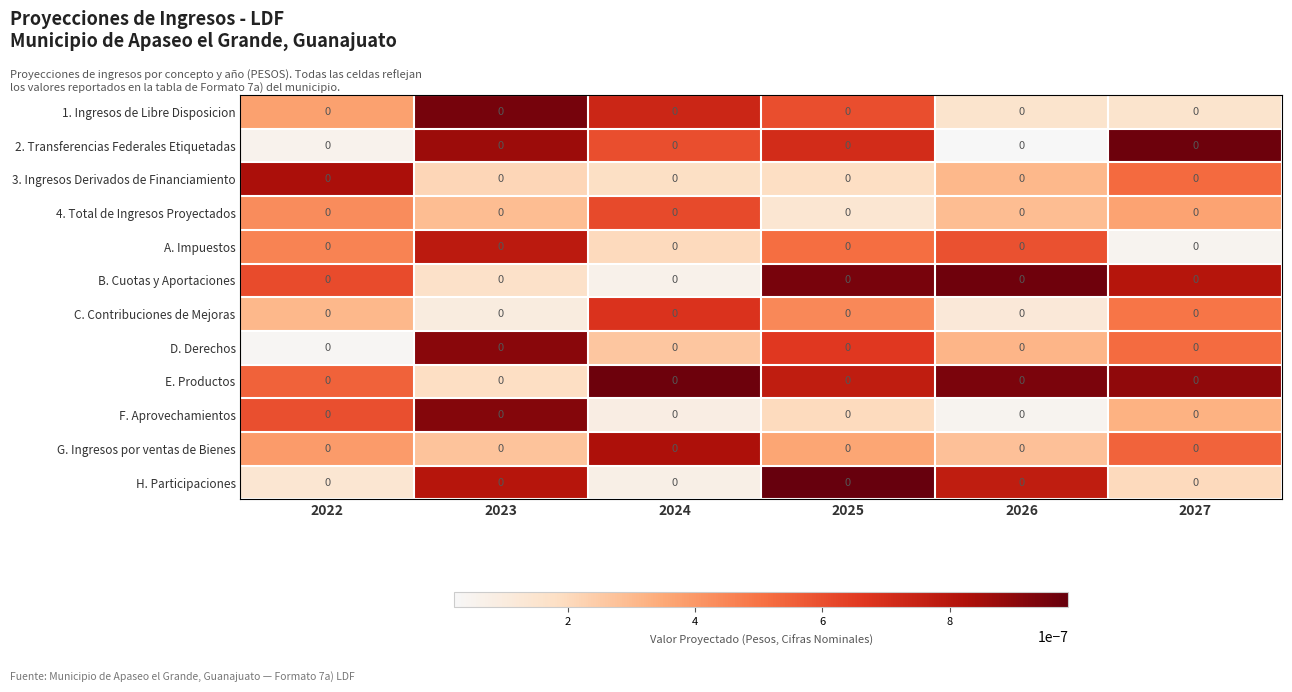

Rank the series at 2022 from highest to lowest value.

3. Ingresos Derivados de Financiamiento, B. Cuotas y Aportaciones, F. Aprovechamientos, E. Productos, A. Impuestos, 4. Total de Ingresos Proyectados, G. Ingresos por ventas de Bienes, 1. Ingresos de Libre Disposicion, C. Contribuciones de Mejoras, H. Participaciones, 2. Transferencias Federales Etiquetadas, D. Derechos